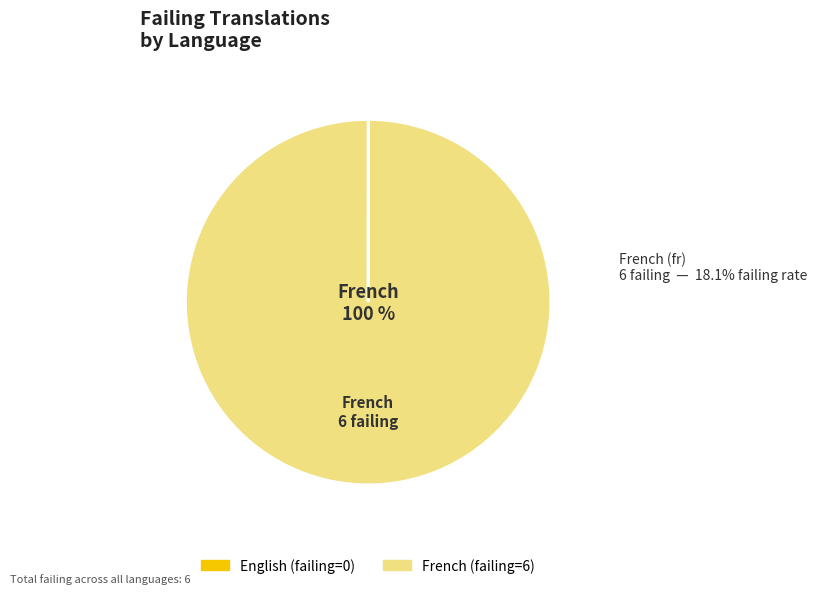

Does English account for over 50% of the chart?

No